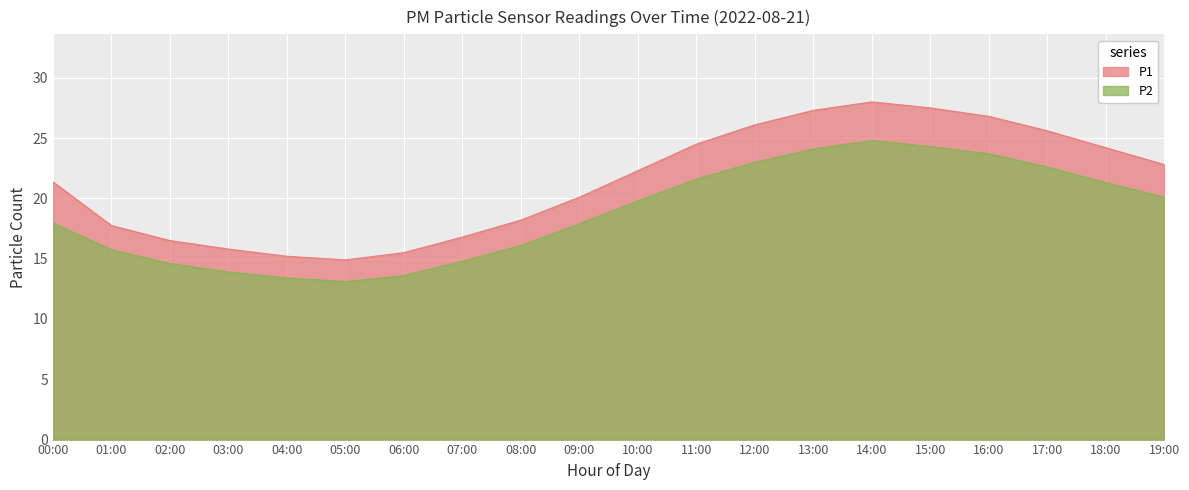

Count the number of data series in this chart.

2